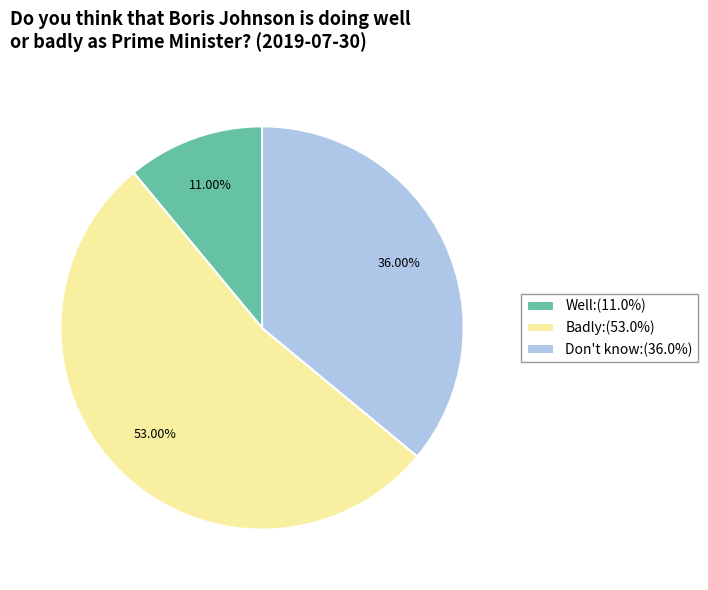

What is the smallest slice in the pie chart?

Well